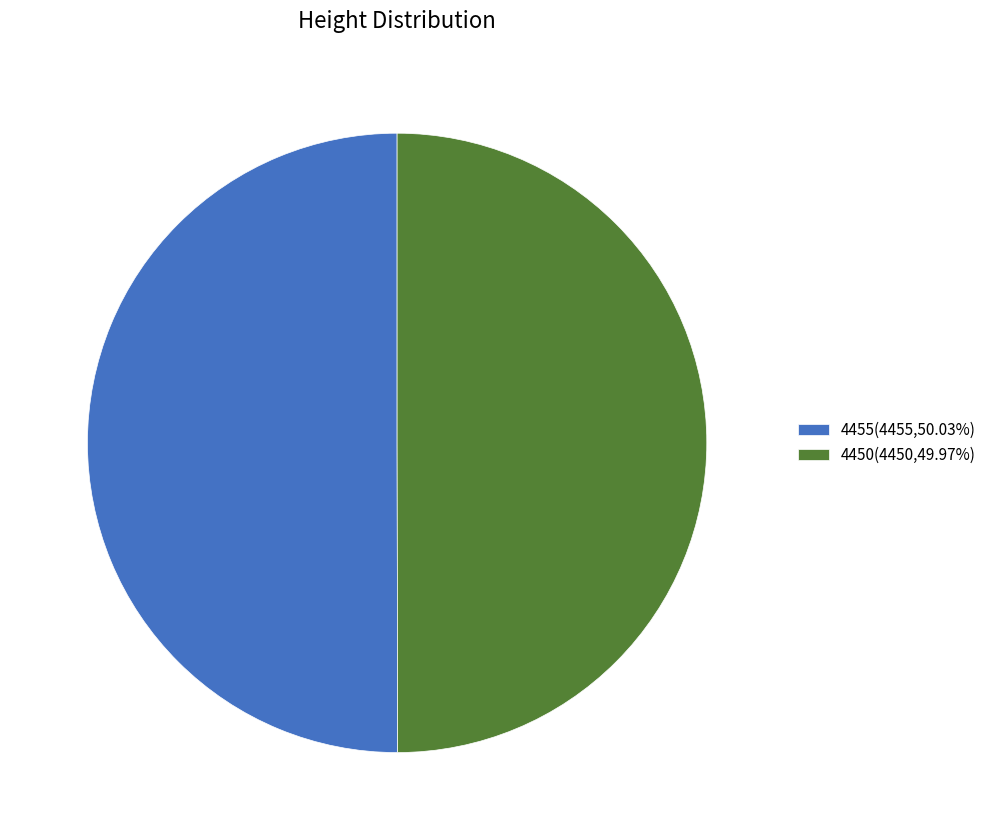

Is the sum of 4455(4455,50.03%) and 4450(4450,49.97%) greater than half?

Yes